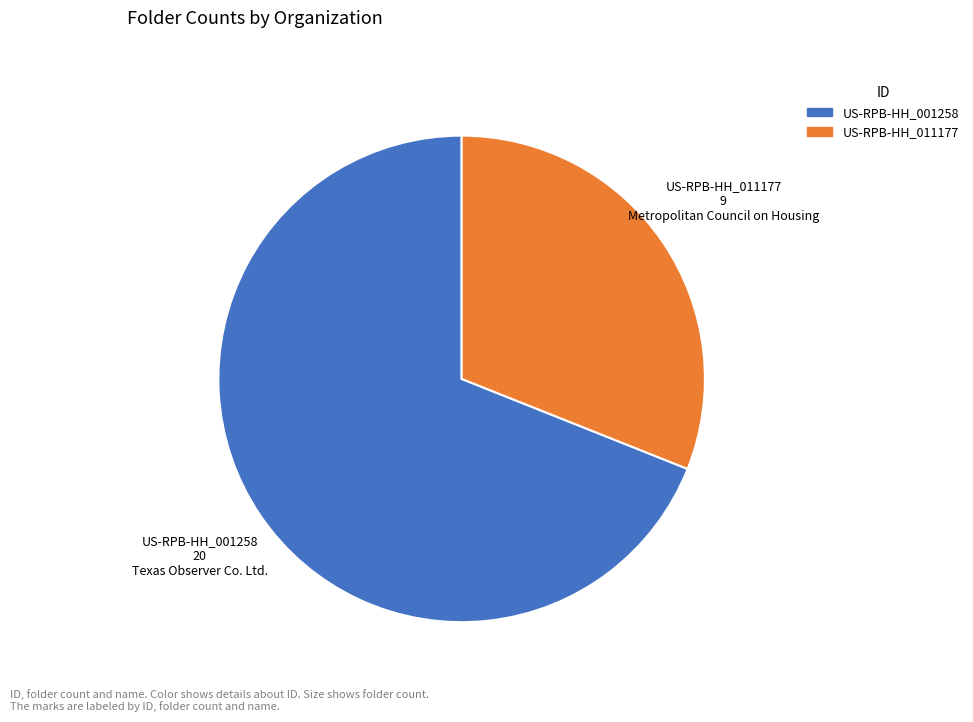

How many segments does this pie chart have?

2